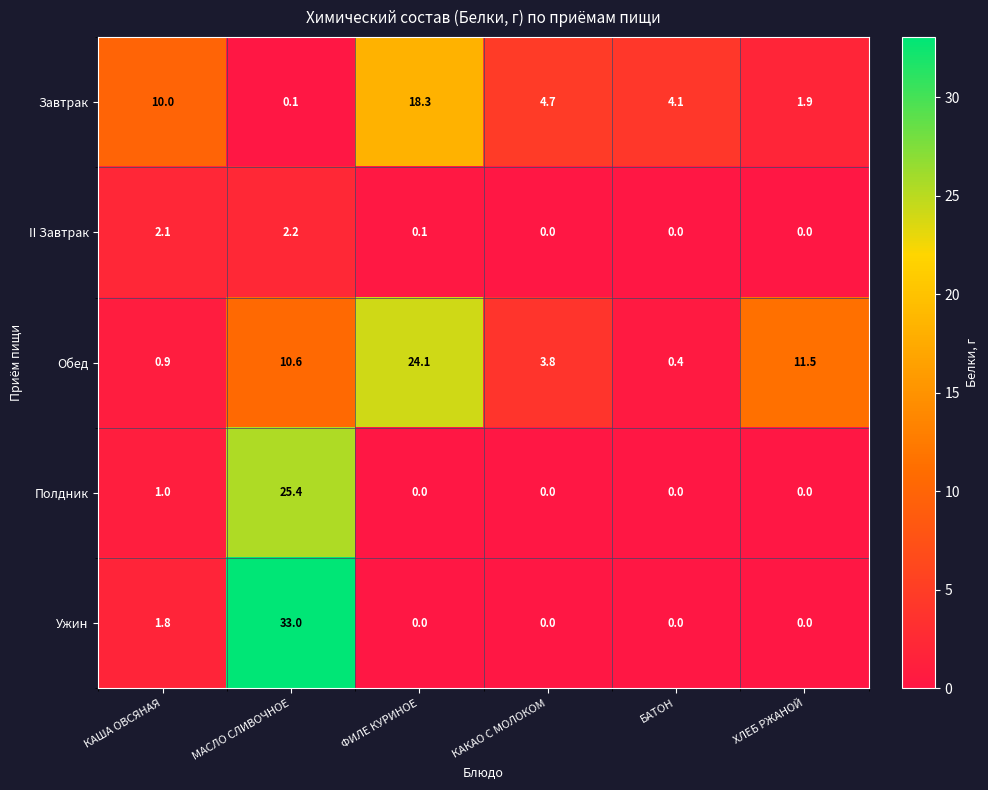

What is the difference between the highest and lowest values at КАША ОВСЯНАЯ?

9.1